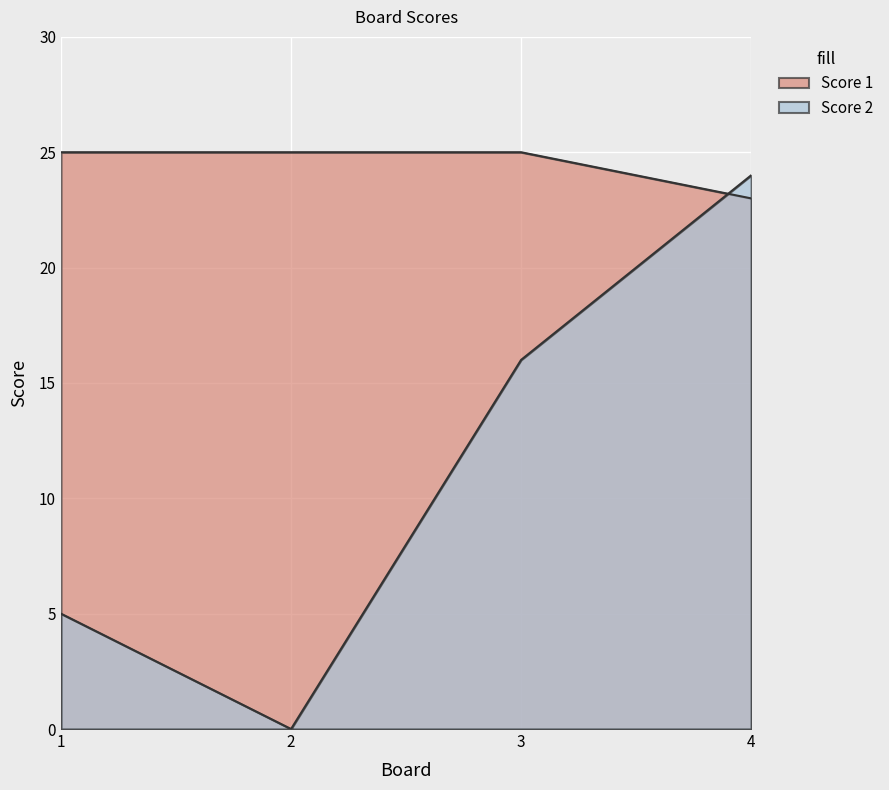

Between which two adjacent categories do Score 1 and Score 2 first intersect?

3 and 4